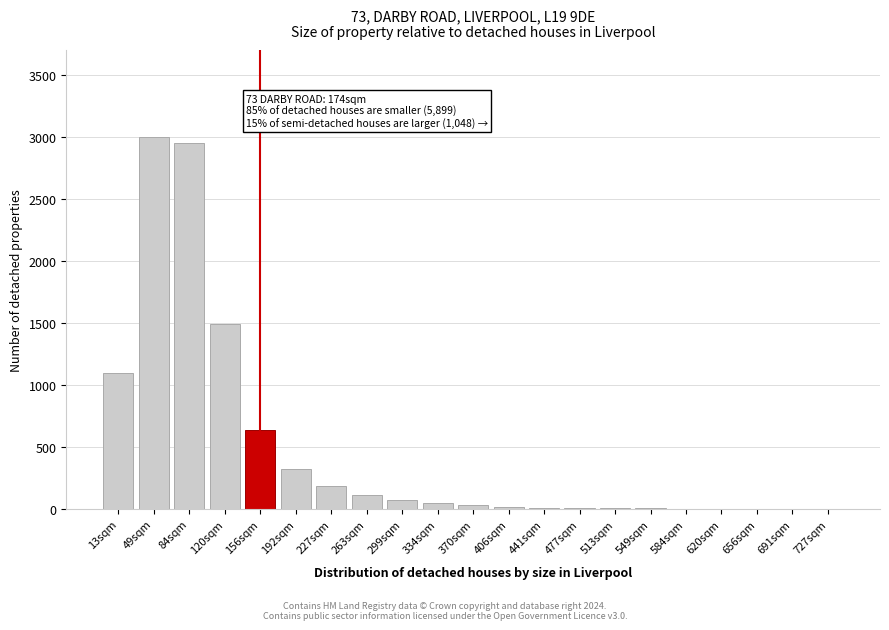

The chart shows a value of 1 at 727sqm. True or false?

True